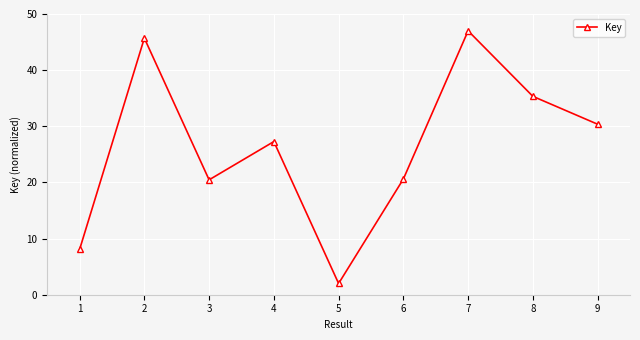

Does the chart display data point markers on the line(s)?

Yes